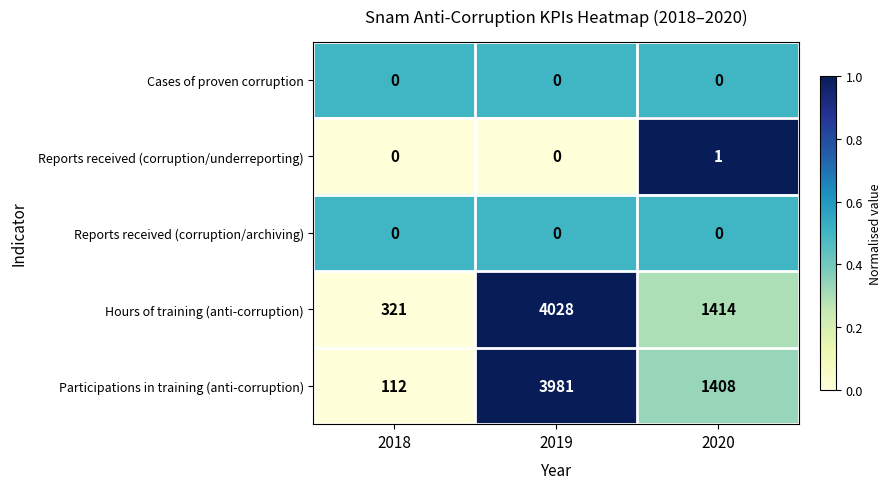

What is the approximate value of Hours of training (anti-corruption) at 2020, to the nearest 100?

1400